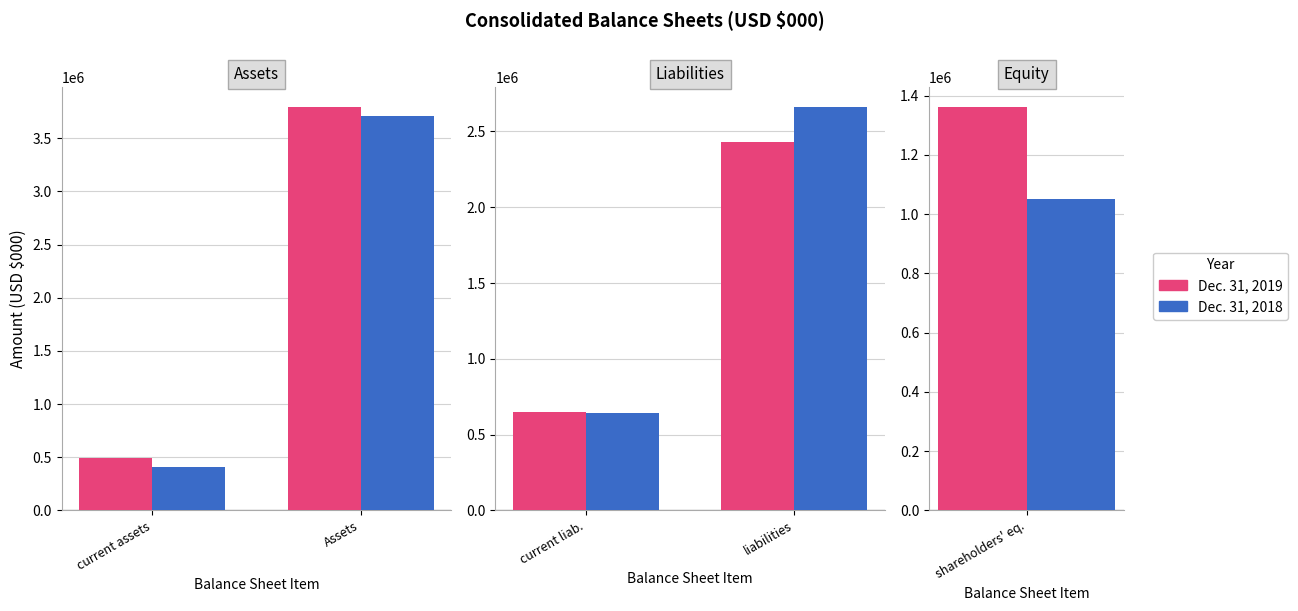

Between current liab. and liabilities, which series saw the biggest shift?

Dec. 31, 2018